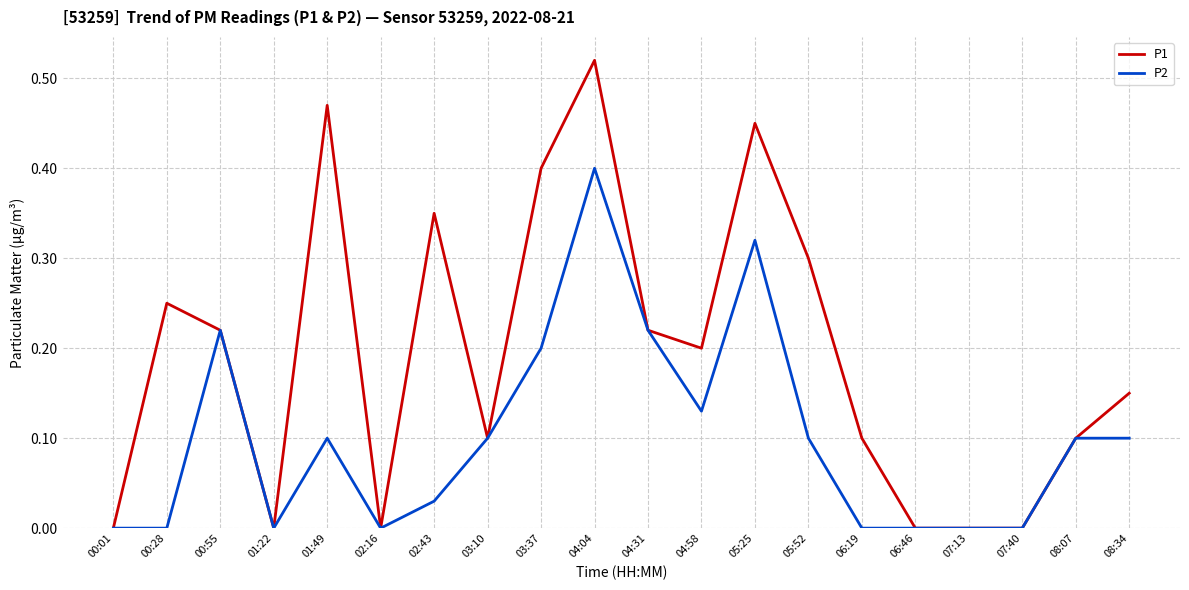

The value of P2 at 05:25 is 0.3. True or false?

True